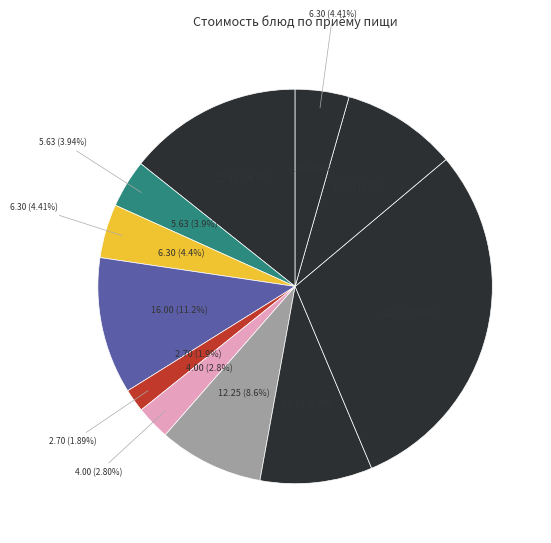

What percentage is the Батон нарезной в/с slice, to the nearest percent?

2%